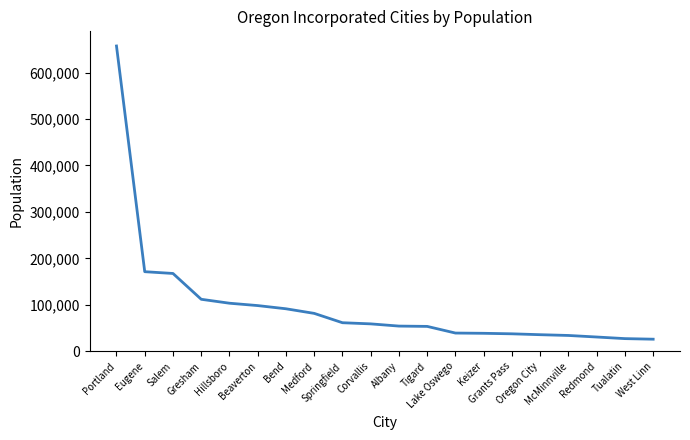

What is the smallest value displayed?

25905